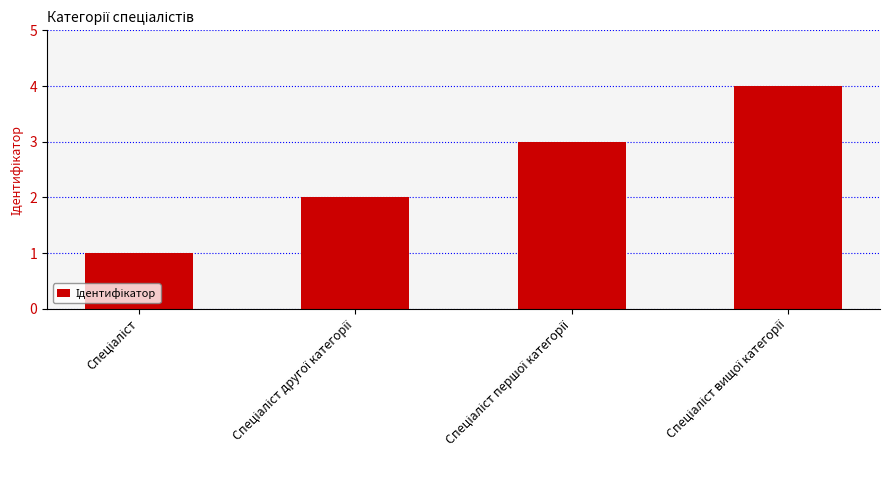

What is the difference between the maximum and minimum values?

3